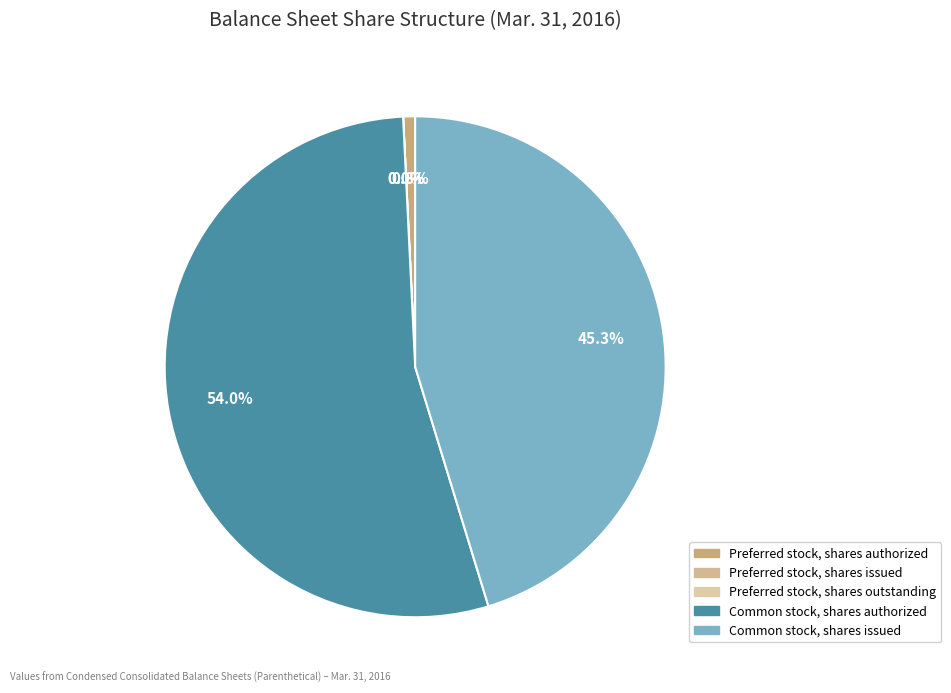

How many segments does this pie chart have?

5